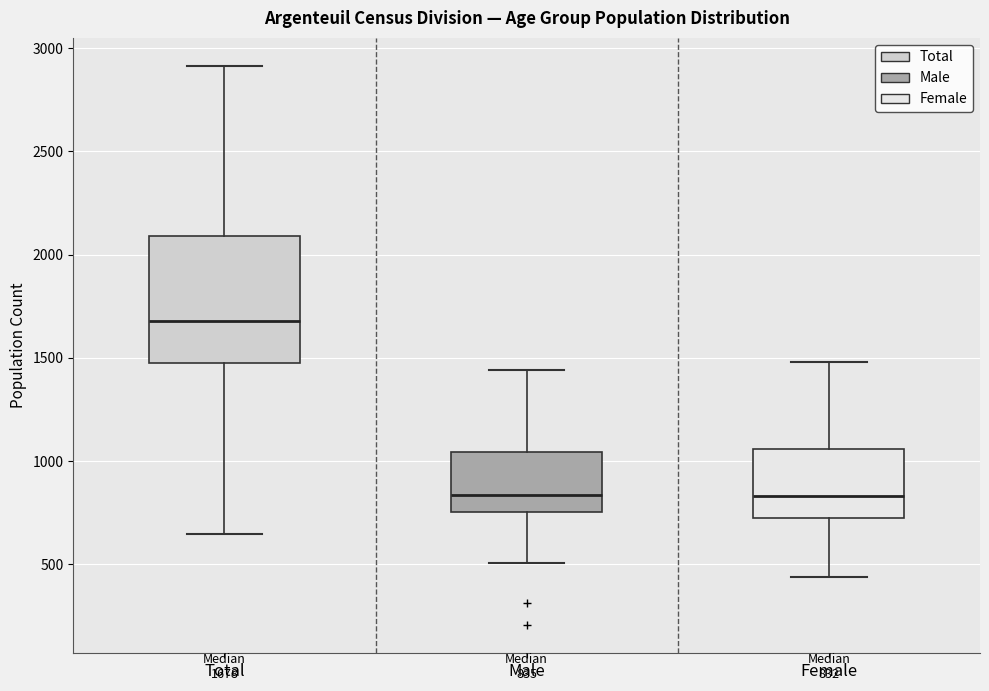

Comparing the boxes themselves (not the whiskers), which one is the tallest?

Total